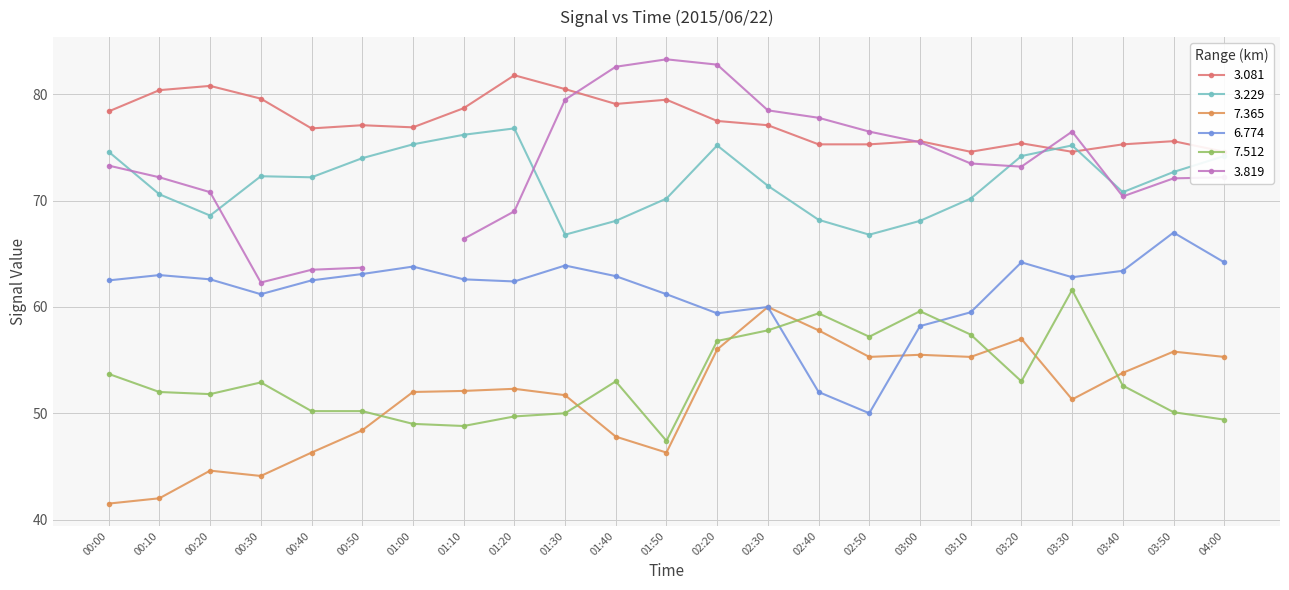

Is the value of 7.512 at 00:00 greater than the value of 3.229 at 01:00?

No